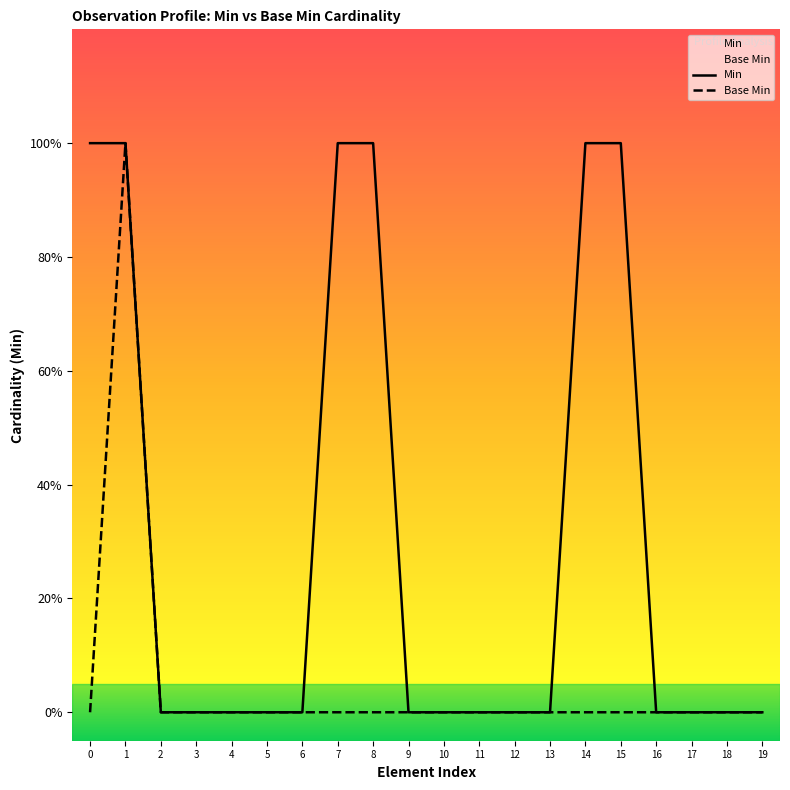

Does the chart display data point markers on the line(s)?

No